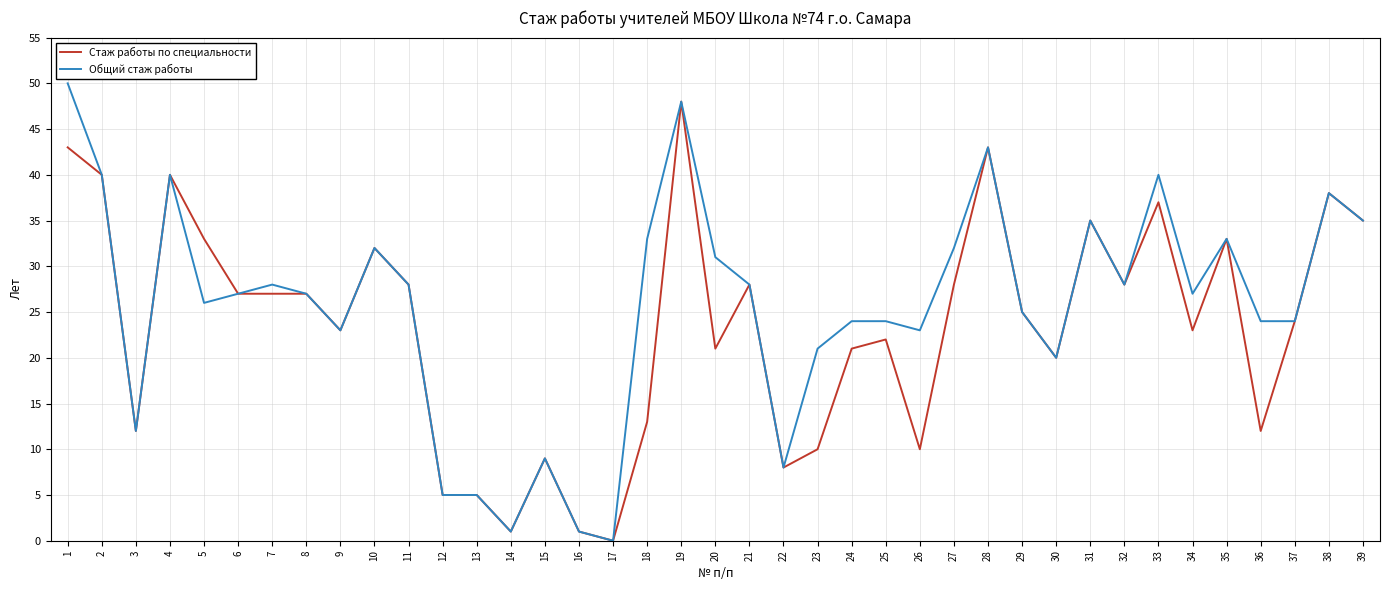

Which category has the highest value in the Стаж работы по специальности series?

19